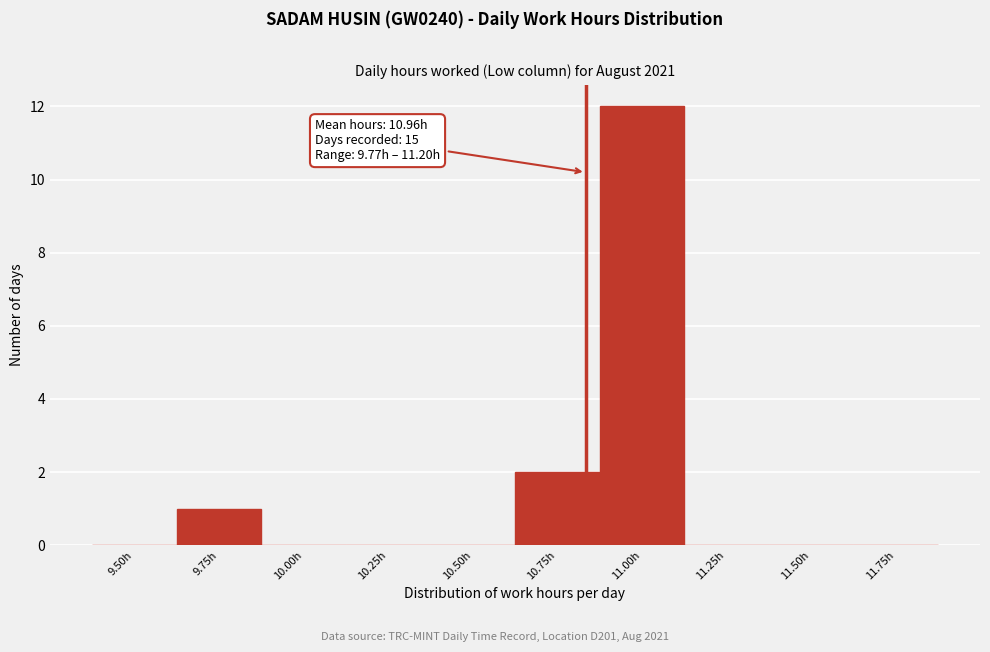

Reading left to right, list all the values displayed in this chart.

9.50h=0	9.75h=1	10.00h=0	10.25h=0	10.50h=0	10.75h=2	11.00h=12	11.25h=0	11.50h=0	11.75h=0